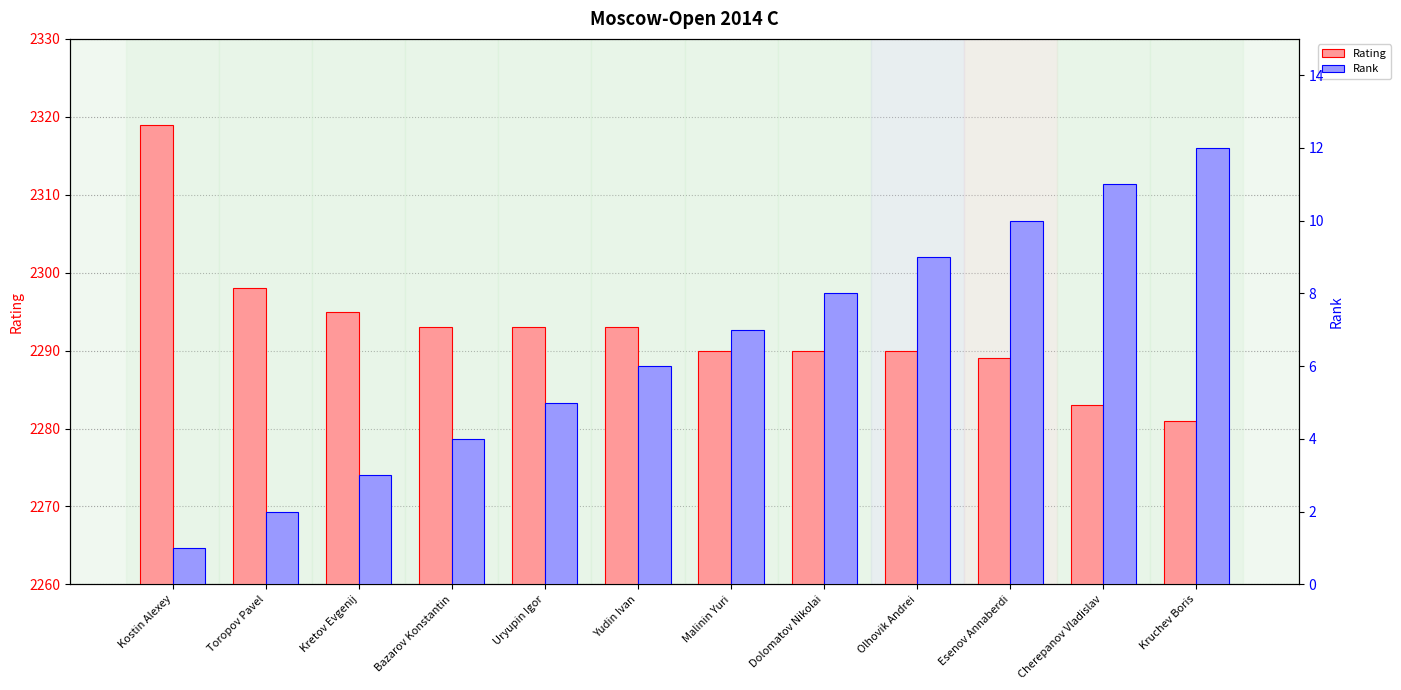

How many values in the Rating series are below 2293?

6